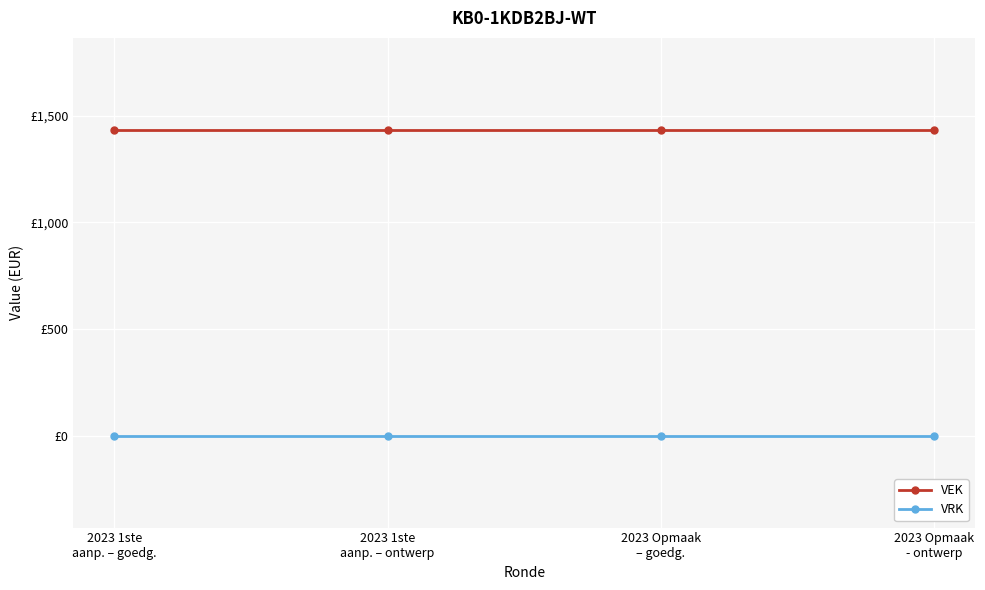

What is the total value across all series at 2023 1ste
aanp. – ontwerp?

1434